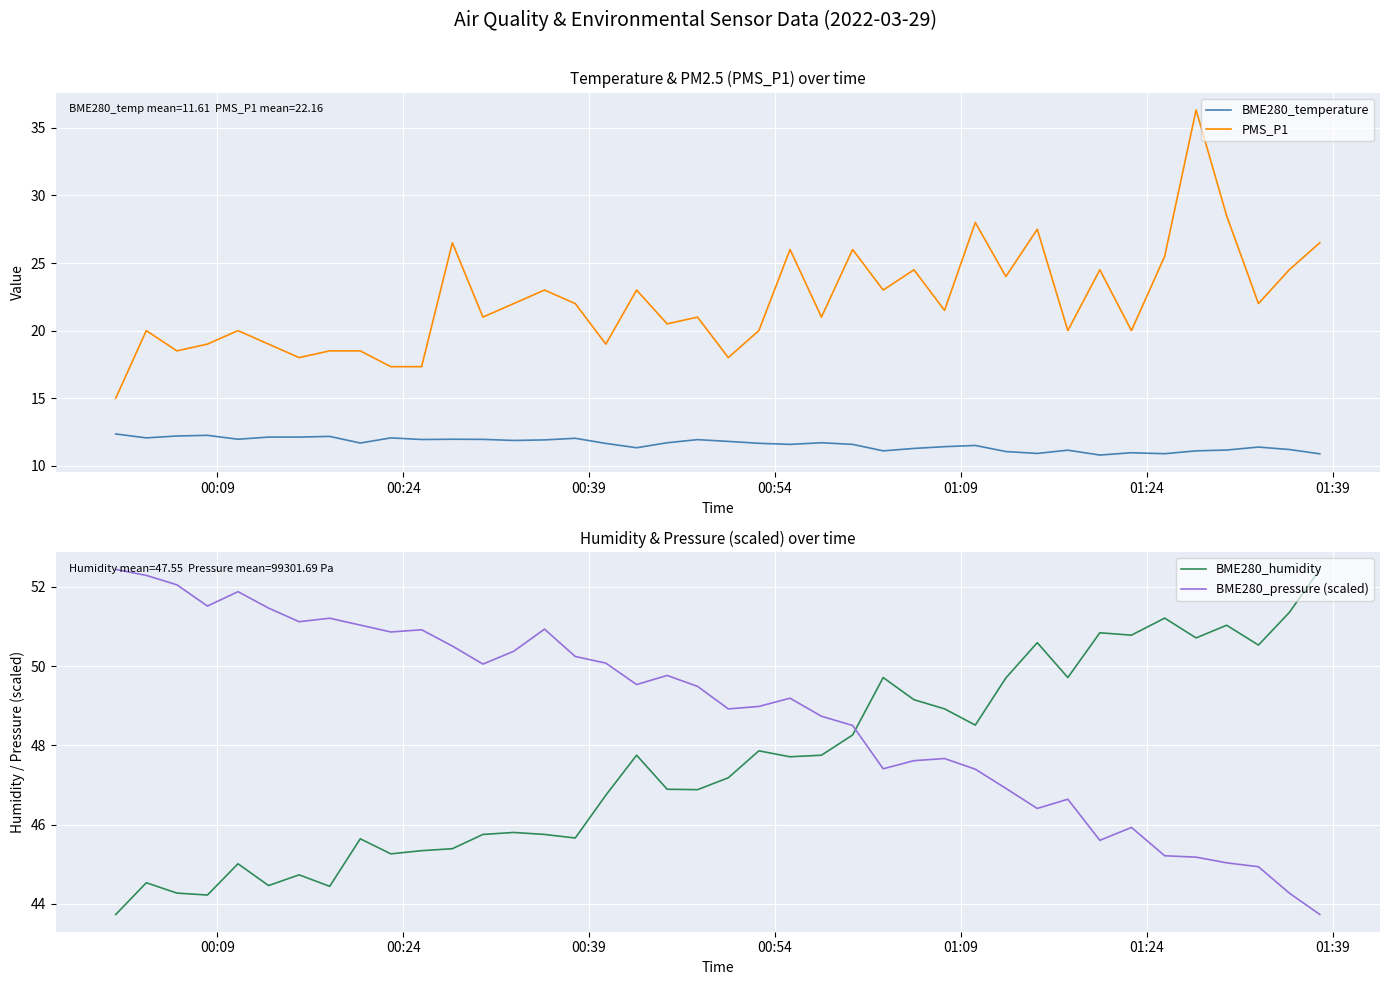

What is the highest value of the BME280_pressure (scaled) series?

52.4